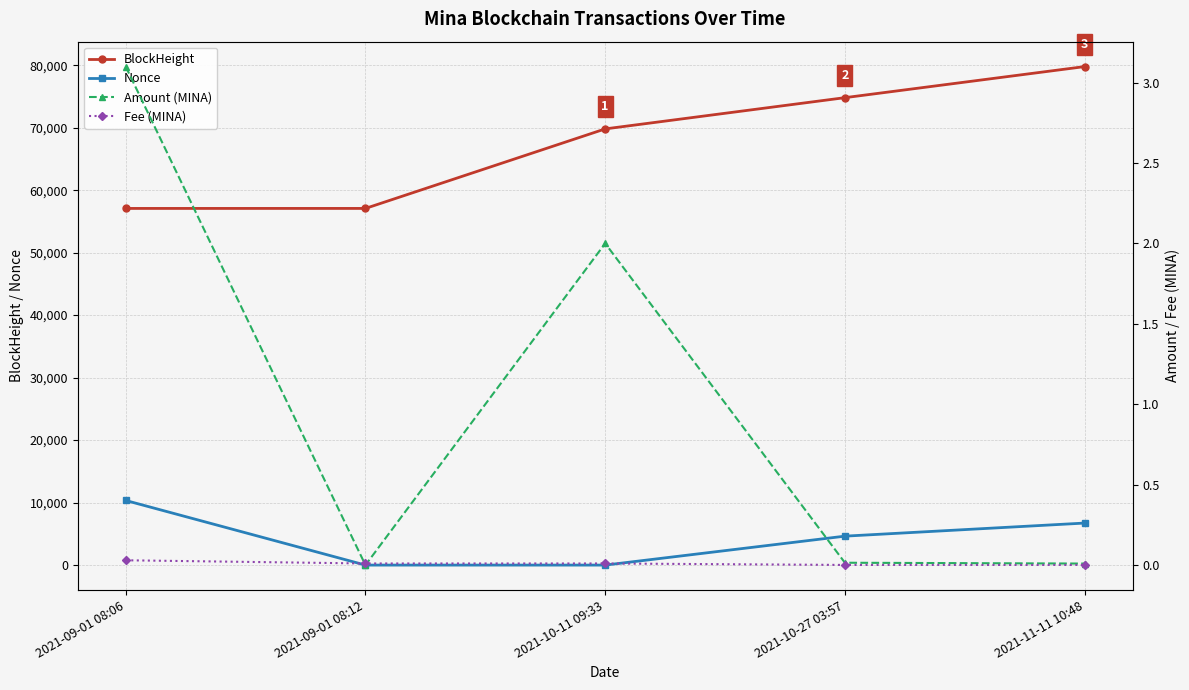

At which label does BlockHeight reach its minimum?

2021-09-01 08:06